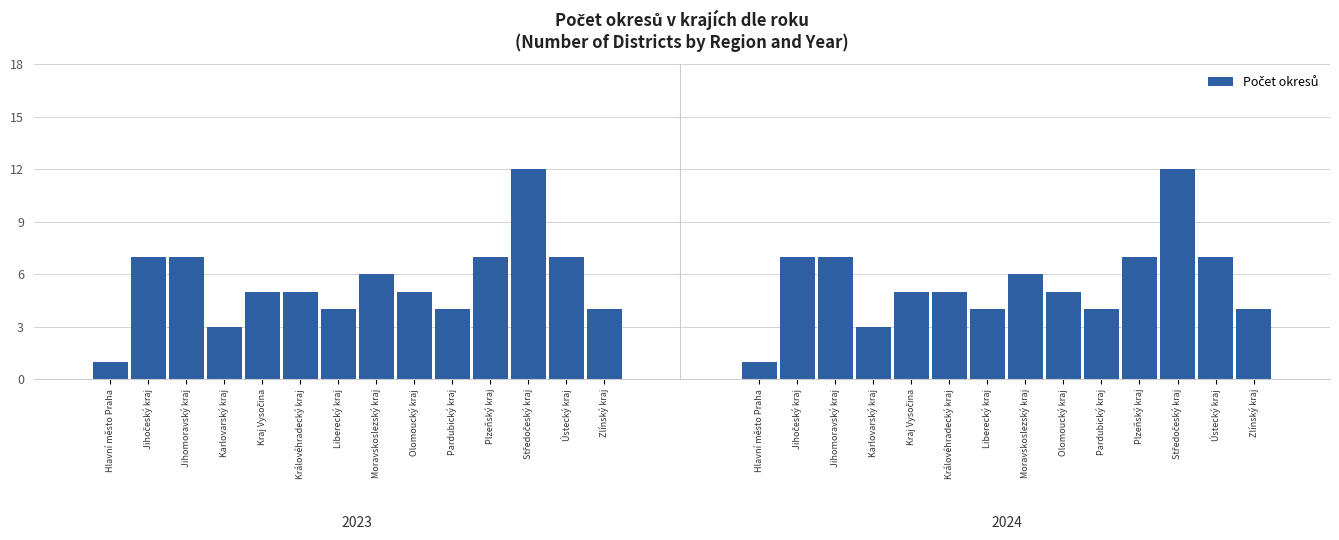

The value at Středočeský kraj is 6. True or false?

False